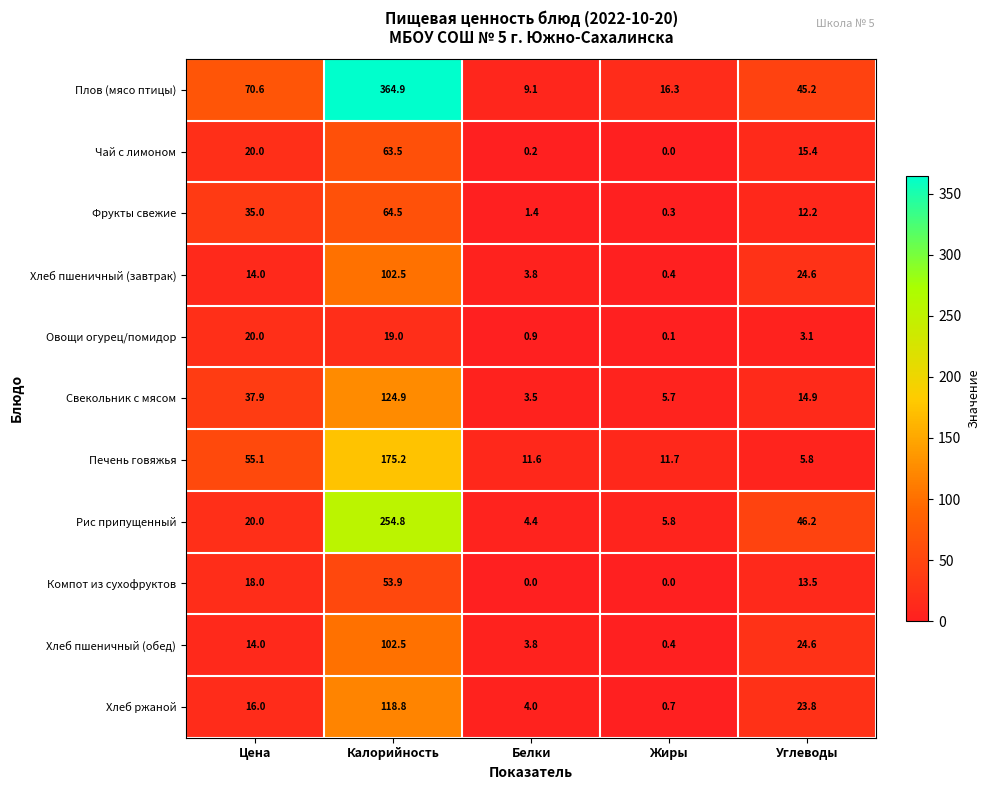

Which series has the widest spread of values?

Плов (мясо птицы)